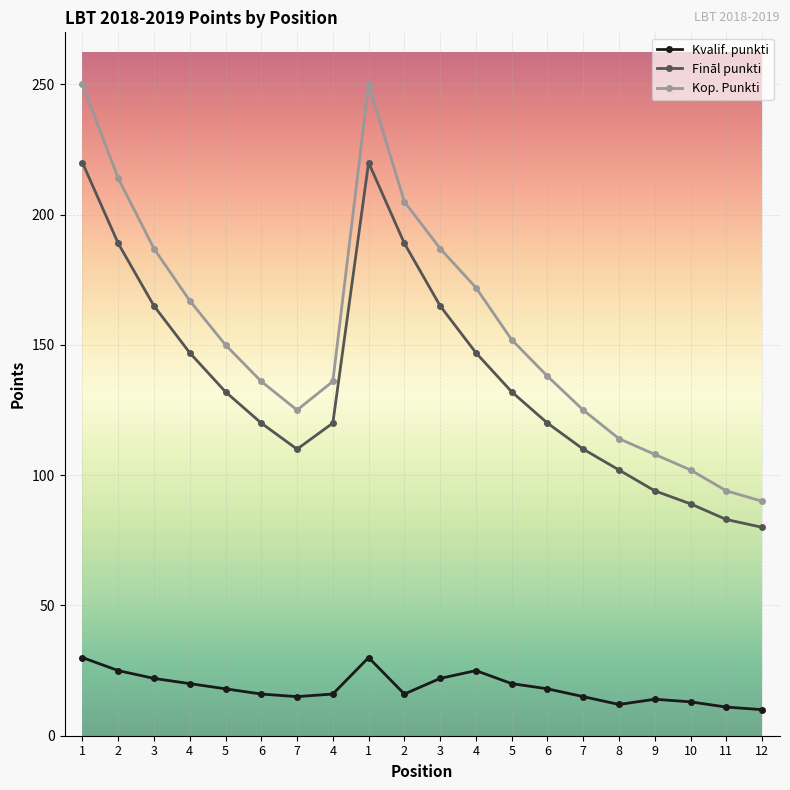

What is the label of the 4th point from the right?

9